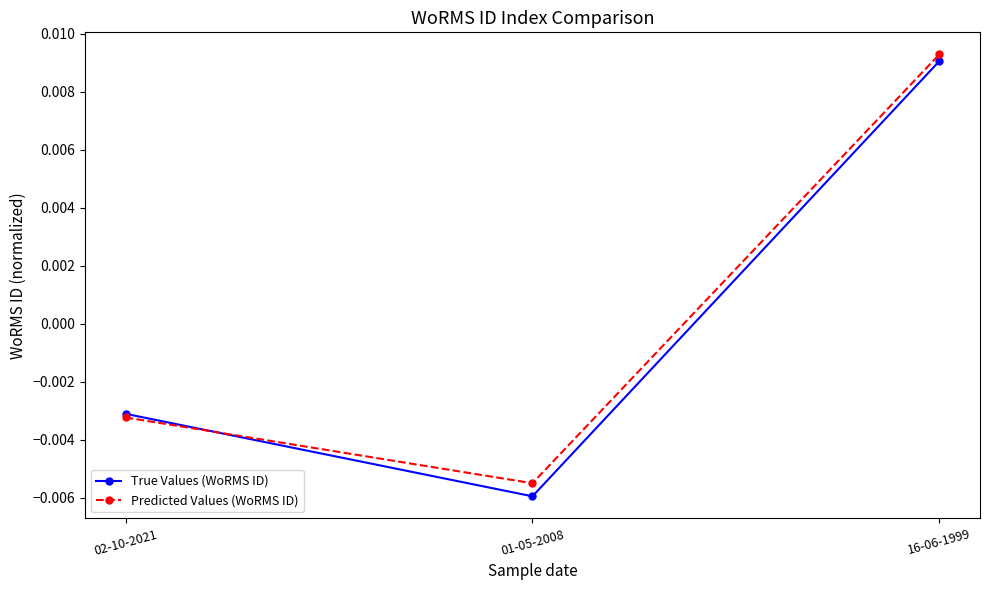

What is the label of the 3rd point from the right?

02-10-2021